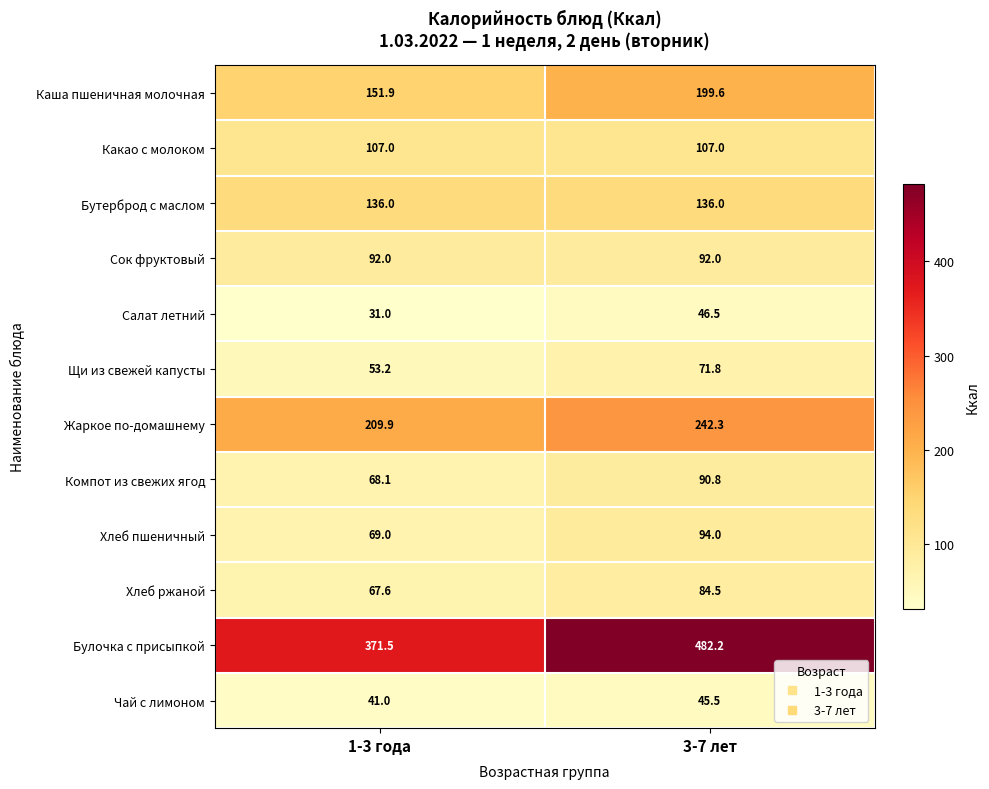

Which series has the largest range (max minus min)?

Булочка с присыпкой